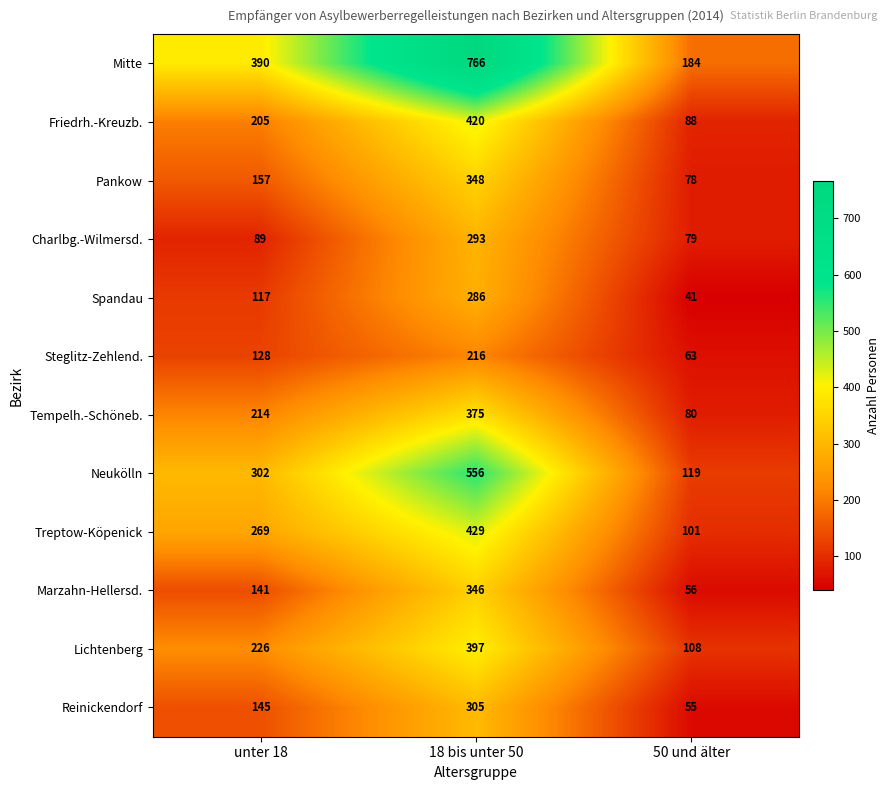

Which series has the largest total across all categories?

Mitte